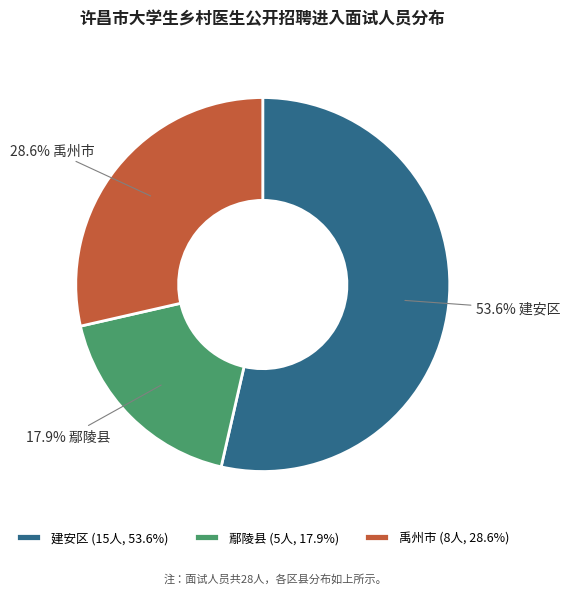

Which slice is the largest?

建安区